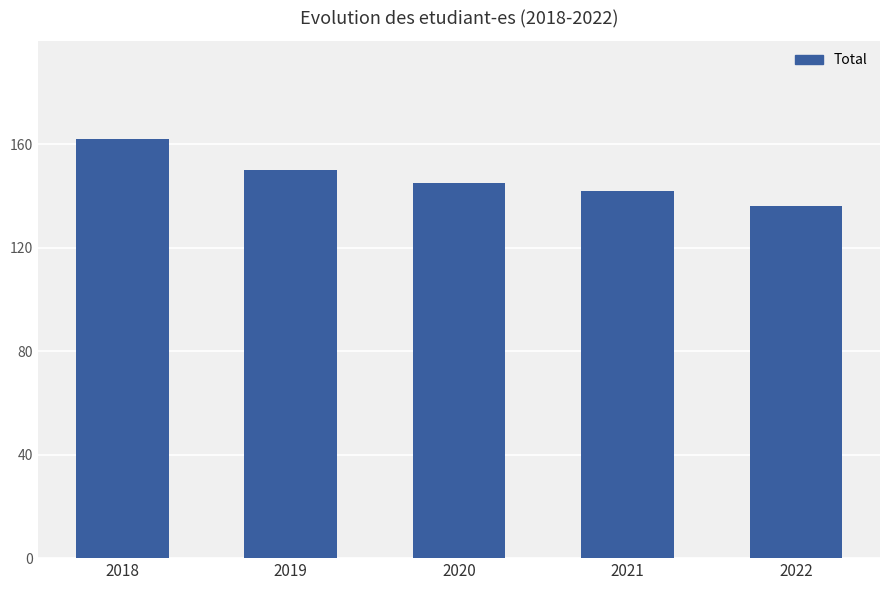

Reading left to right, list all the values displayed in this chart.

2018=162	2019=150	2020=145	2021=142	2022=136